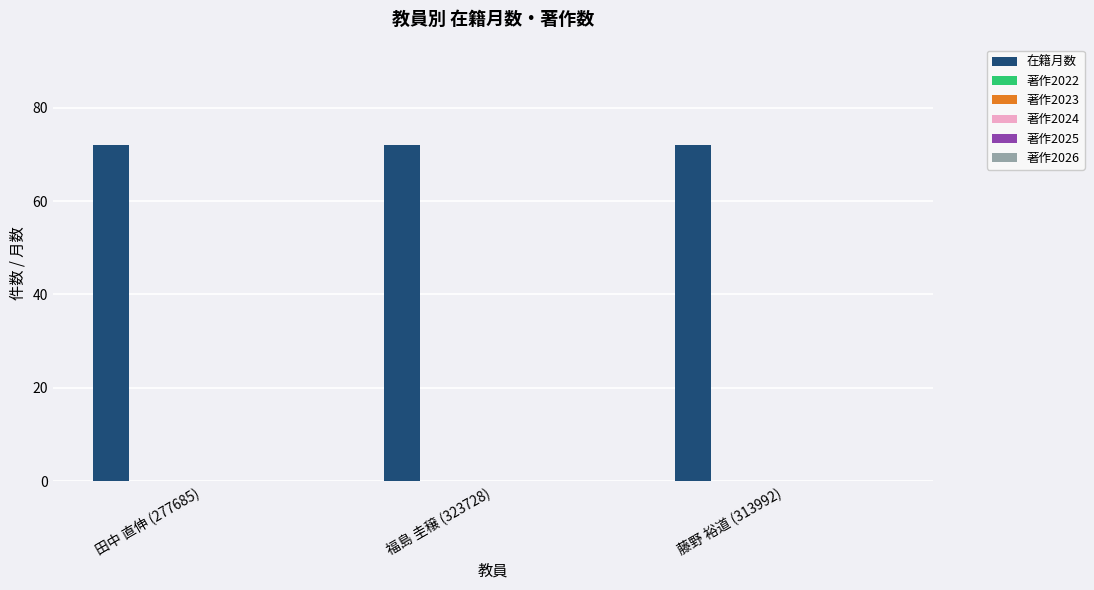

The 著作2025 series shows 0 at 藤野 裕道 (313992). True or false?

True